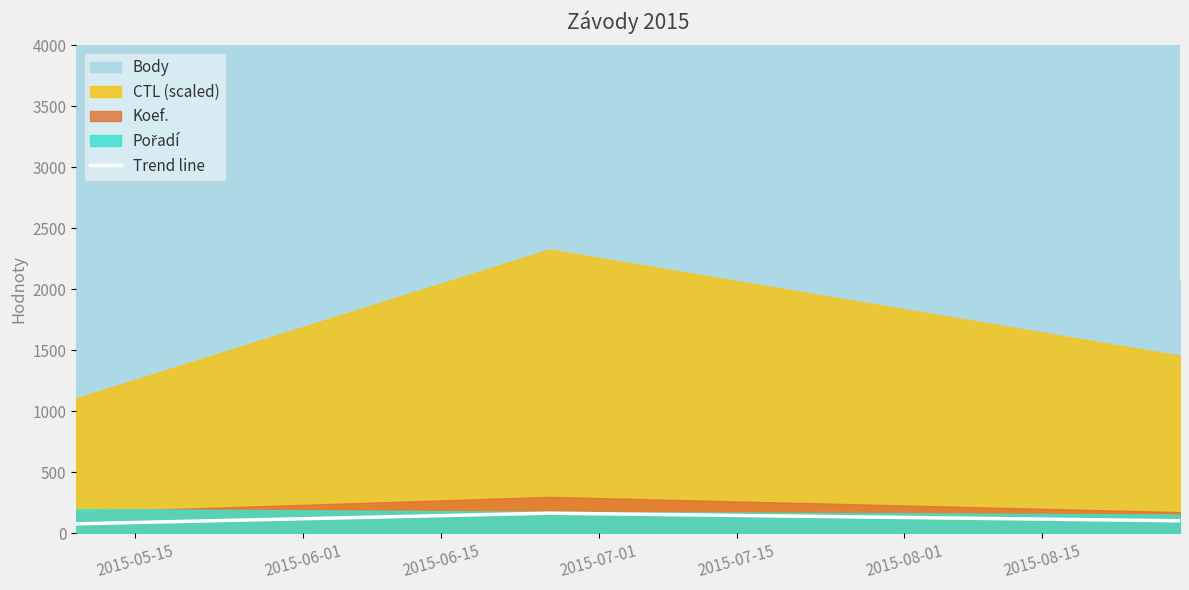

What is the ratio of the value at 2015-06-01 to the value at 2015-06-15?

0.5